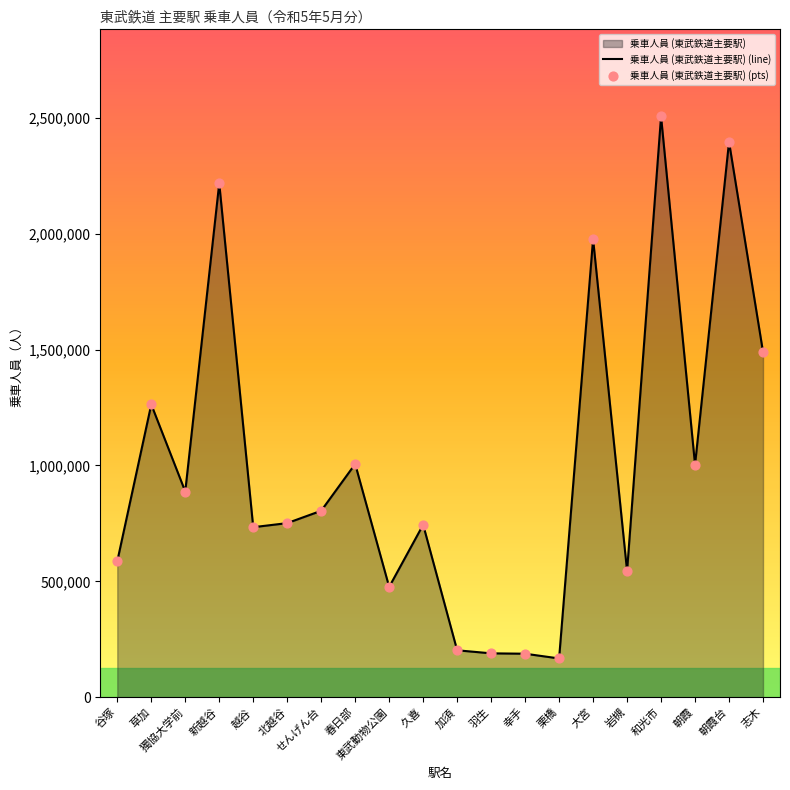

Which series has the largest total across all categories?

乗車人員 (東武鉄道主要駅) (line)